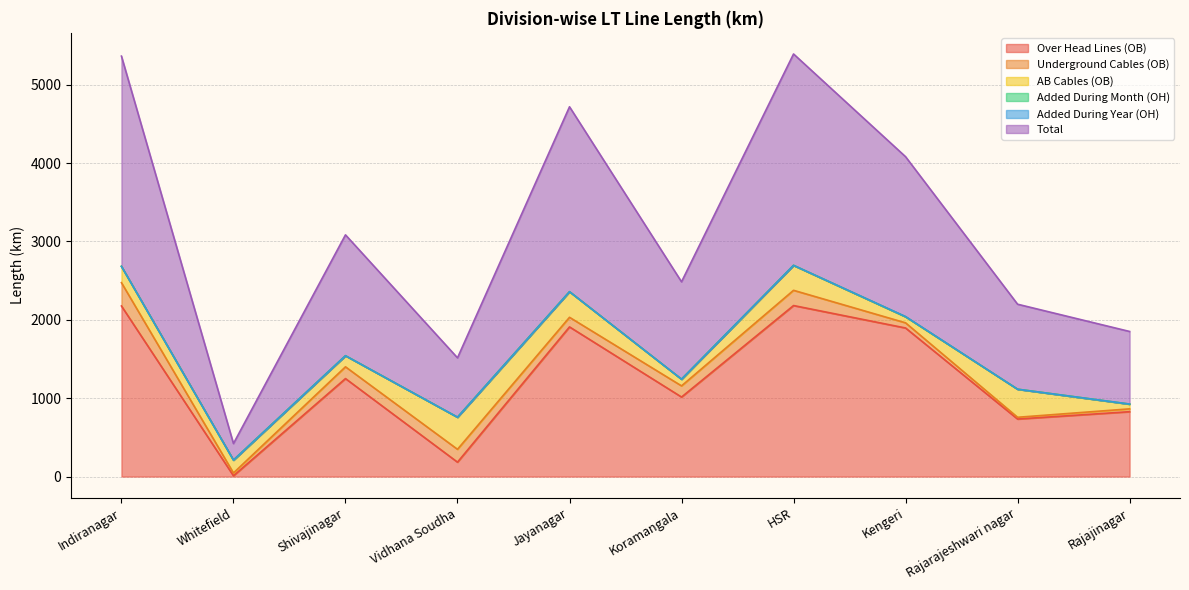

What is the difference between the maximum and minimum values in the Total series?

2486.0